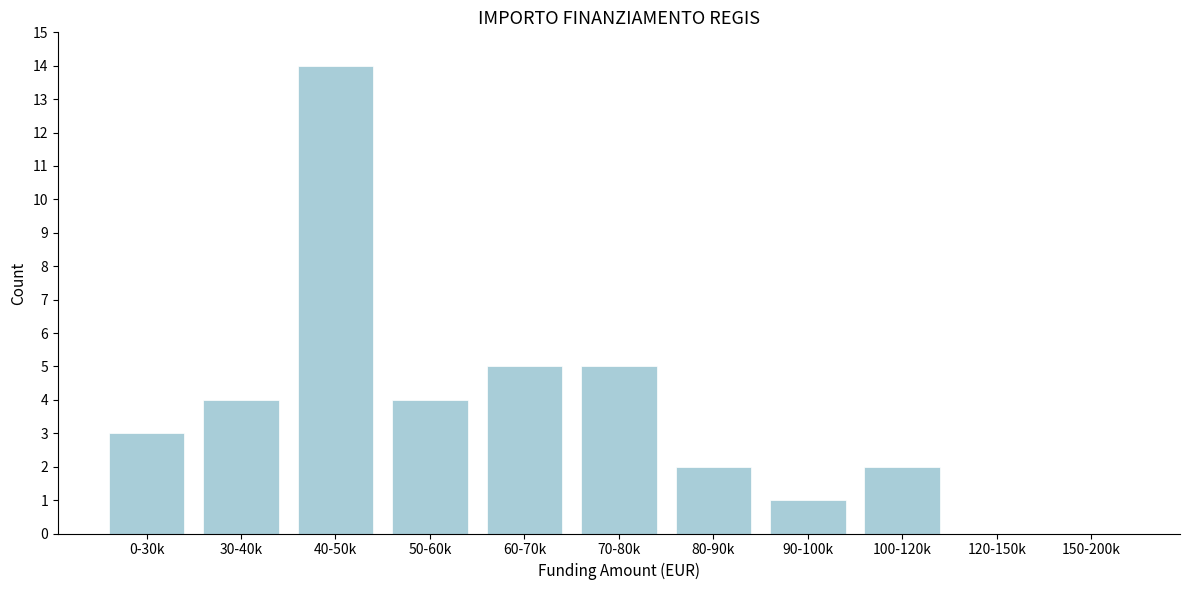

Reading right to left, extract all data points from this chart.

150-200k=0	120-150k=0	100-120k=2	90-100k=1	80-90k=2	70-80k=5	60-70k=5	50-60k=4	40-50k=14	30-40k=4	0-30k=3